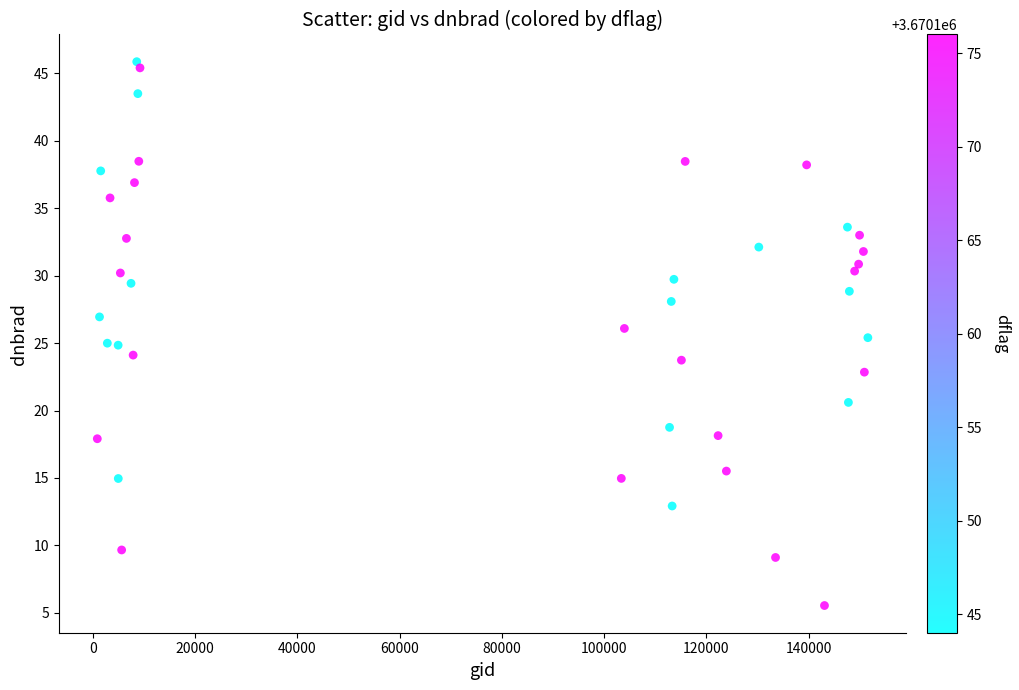

What is the range of Y values (max minus min)?

40.3